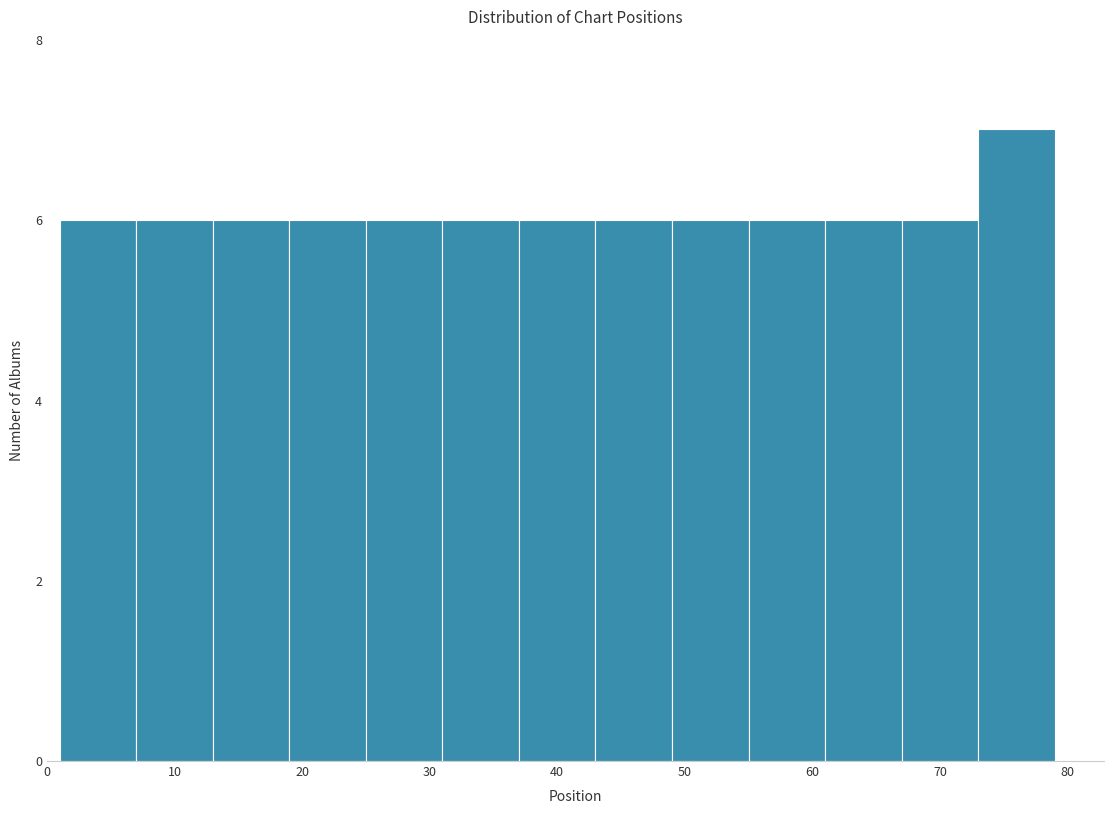

How tall is the bar that spans 25 to 31 on the x-axis? The values are not printed on the chart, so give them approximately, as read against the axis.

6